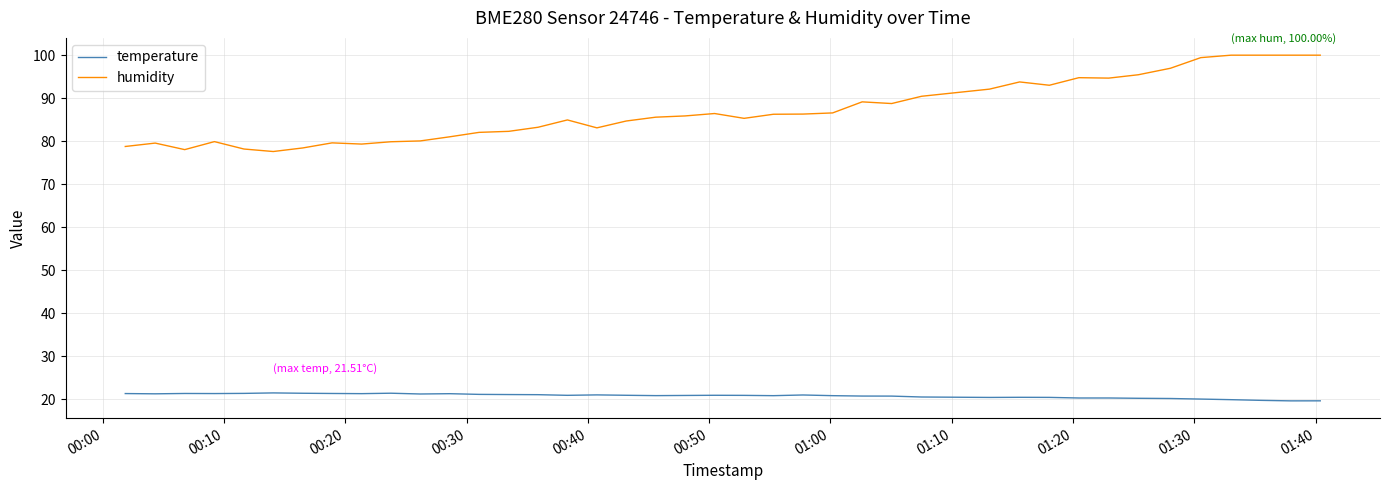

Which series has the largest total across all categories?

humidity